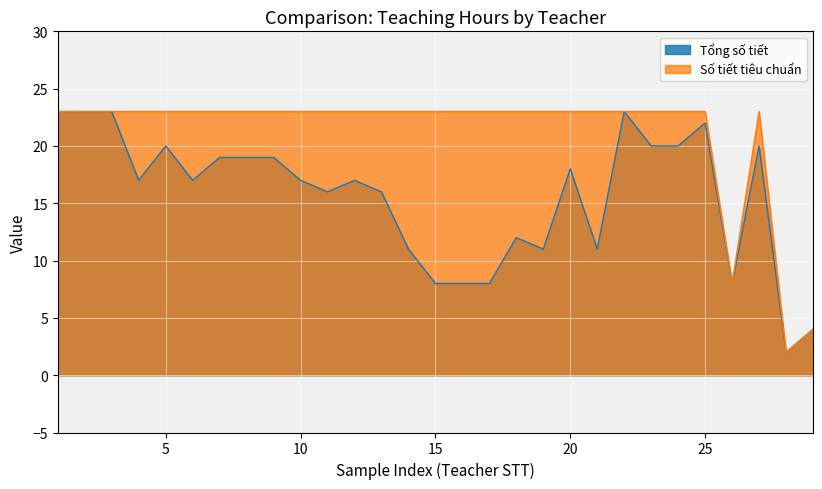

What is the maximum value for Số tiết tiêu chuẩn?

23